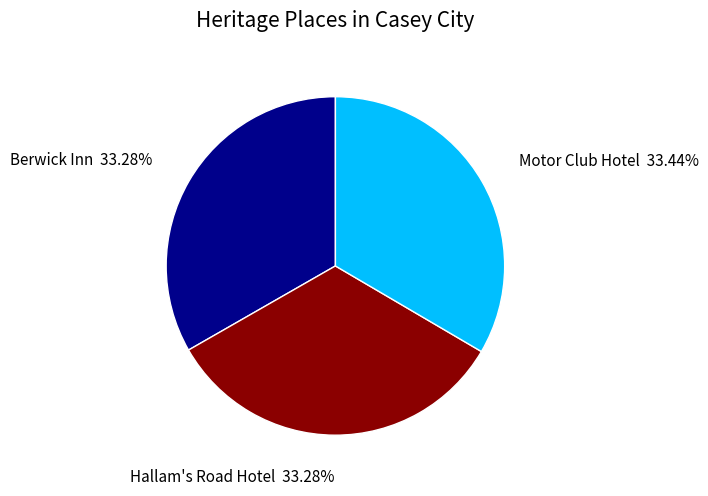

Is there any slice that represents more than half of the pie?

No